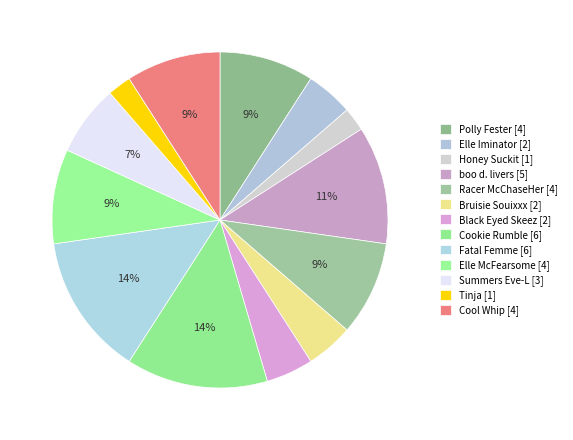

How many slices are in this pie chart?

13